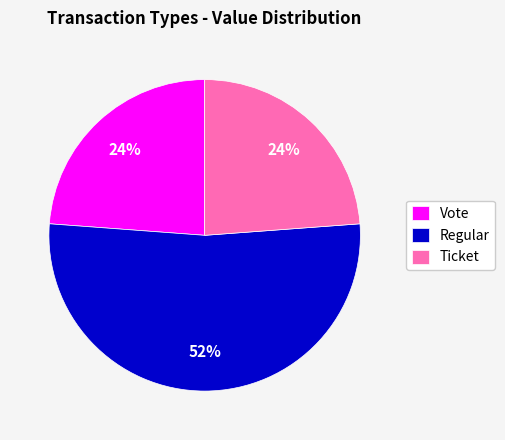

Is Regular the majority of the pie?

Yes